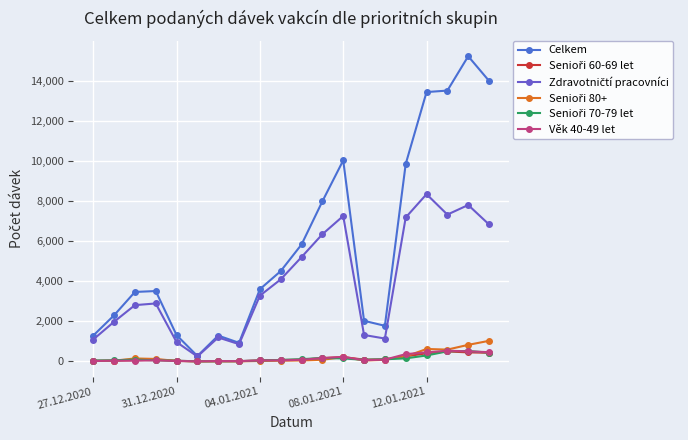

True or false: Celkem and Senioři 80+ cross at least once.

False